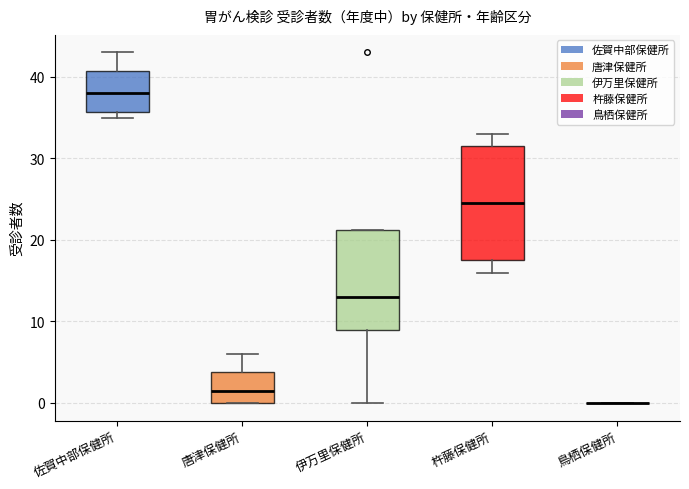

Where is the upper edge of the box for 佐賀中部保健所 on the y-axis? The values are not printed on the chart, so give them approximately, as read against the axis.

41